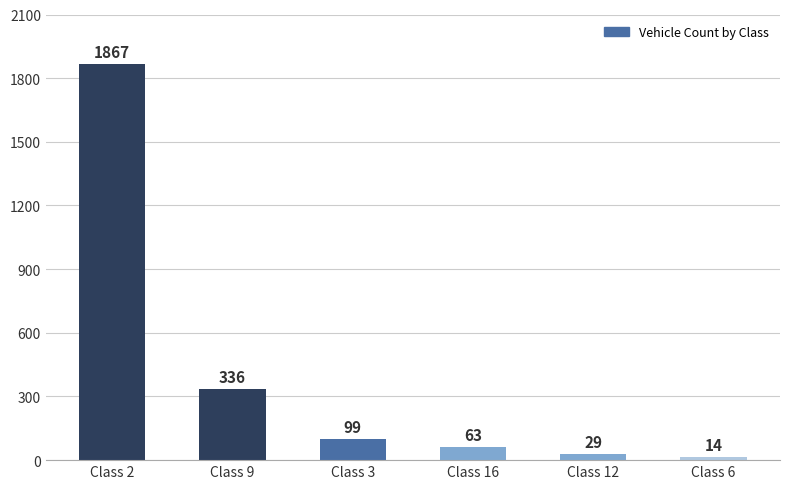

The value at Class 2 is 2811. True or false?

False